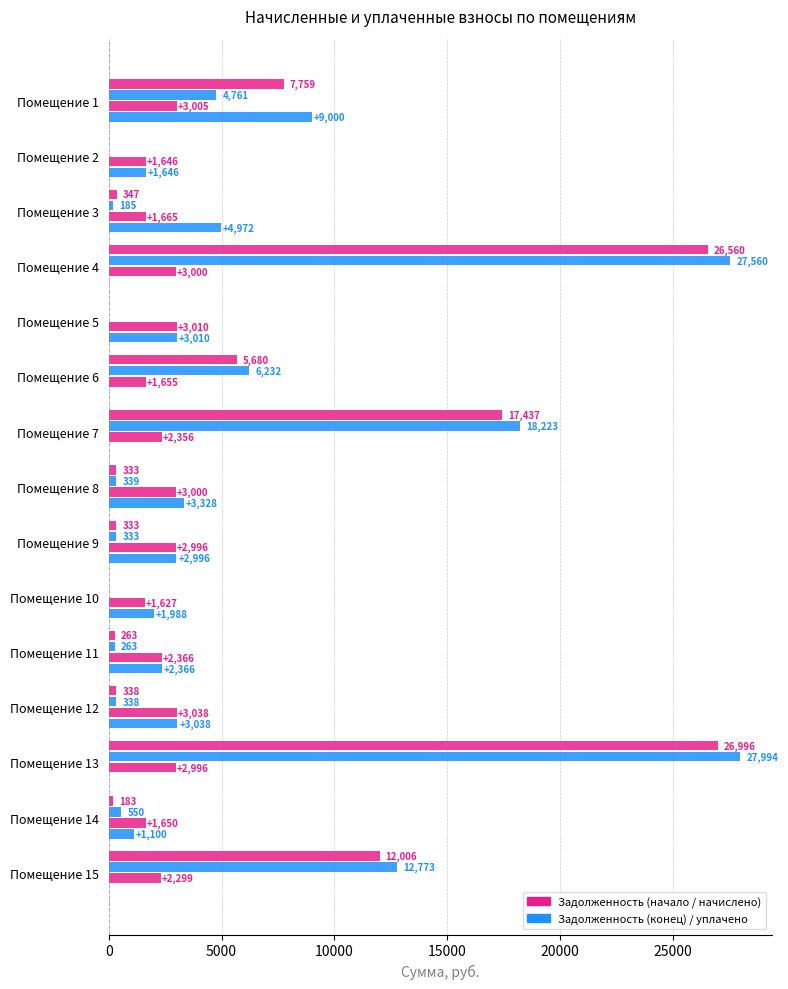

How many data points does each series have?

15